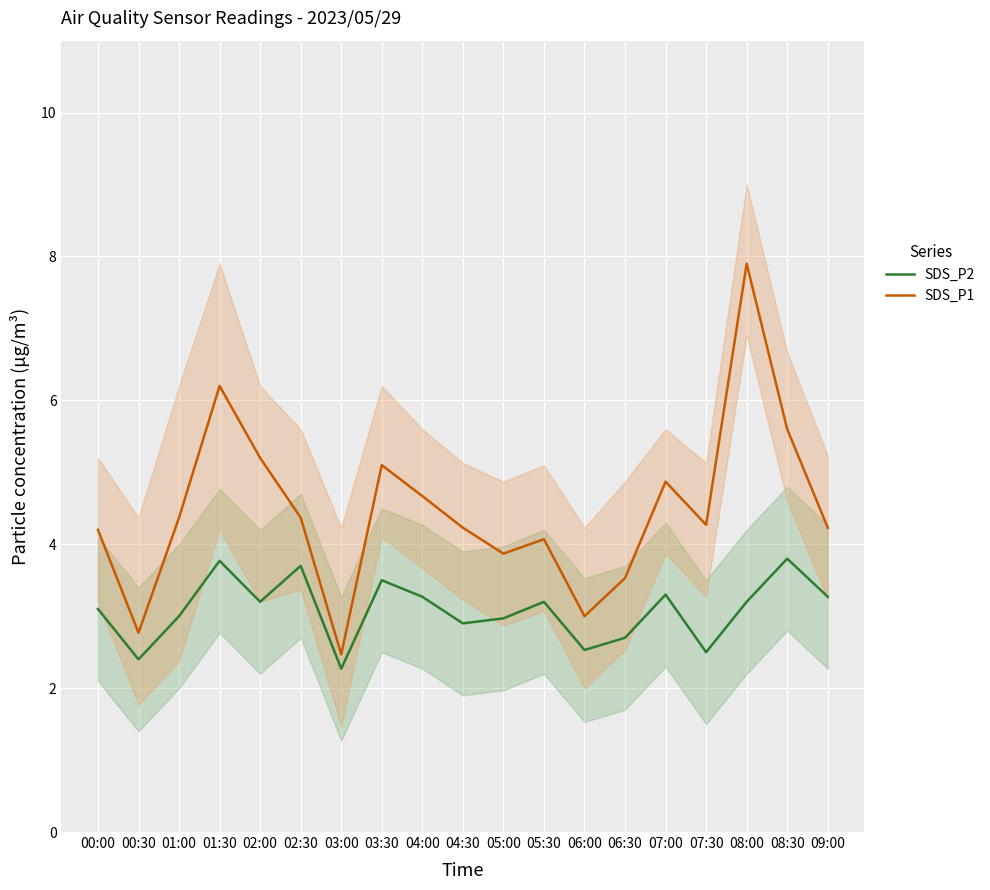

Is the value of SDS_P2 at 00:00 greater than the value of SDS_P1 at 02:00?

No